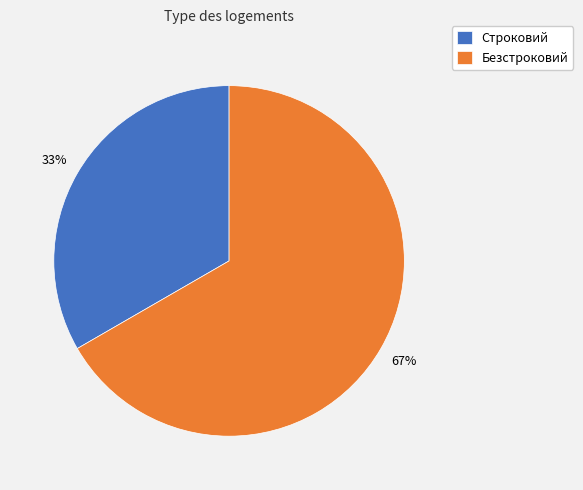

True or false: Безстроковий accounts for 67% of the total.

True